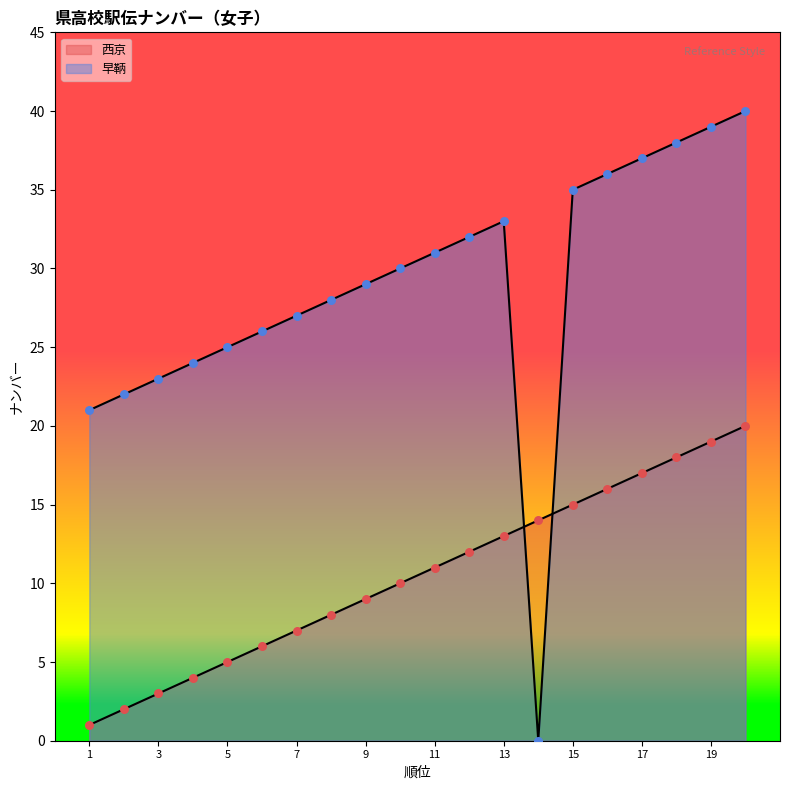

Is the value of 早鞆 at 1 greater than the value of 西京 at 15?

Yes